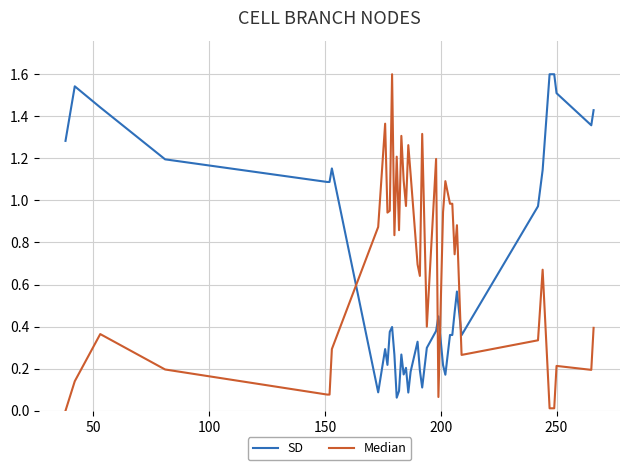

What is the maximum value shown in the chart?

1.6